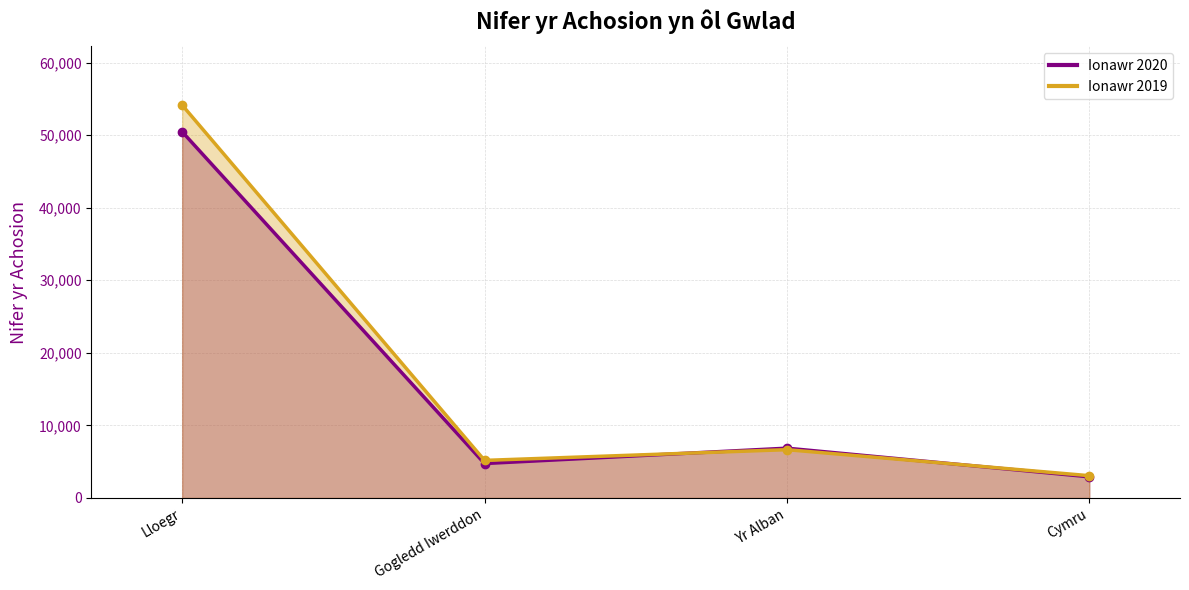

The Ionawr 2020 series shows 6860 at Yr Alban. True or false?

True